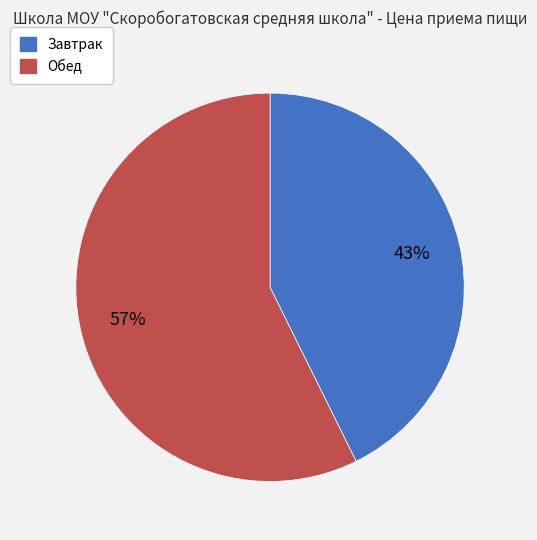

Which has a higher value, Обед or Завтрак?

Обед